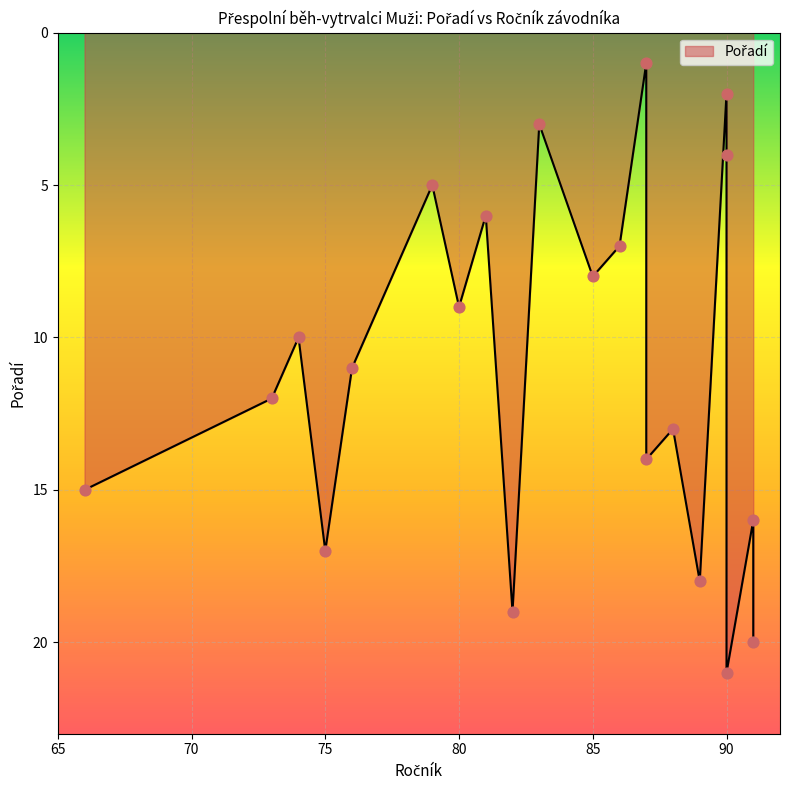

Between 74 and 80, which is larger?

74